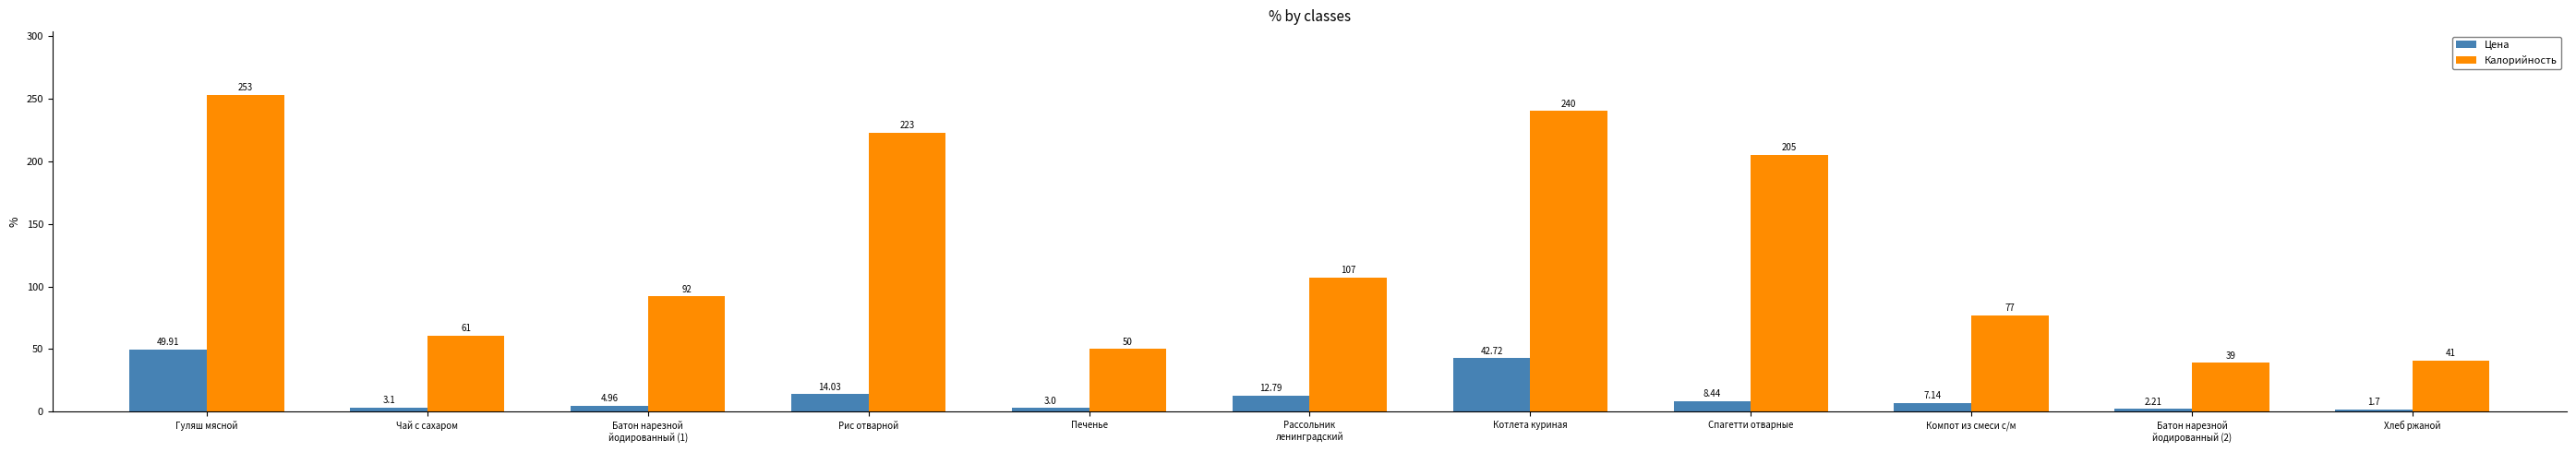

Which label corresponds to the largest value in the chart?

Гуляш мясной